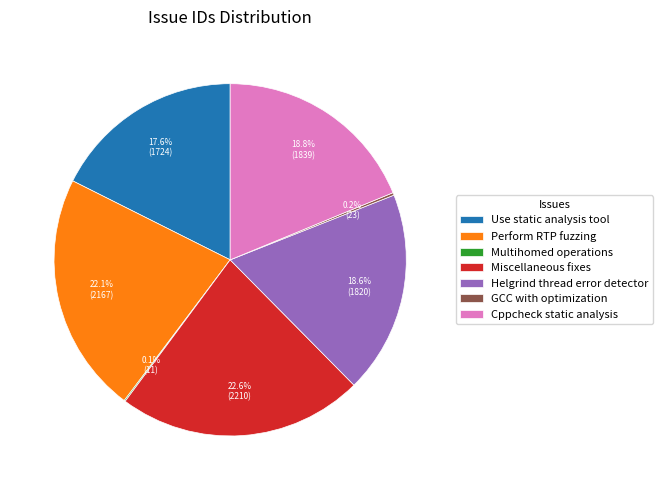

Does Miscellaneous fixes represent more than half of the total?

No